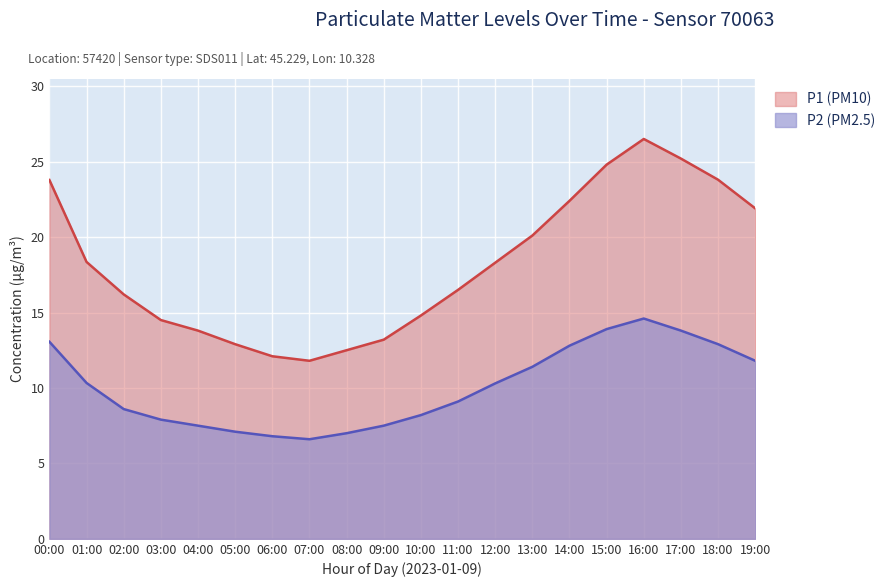

What is the highest value of the P2 series?

14.6